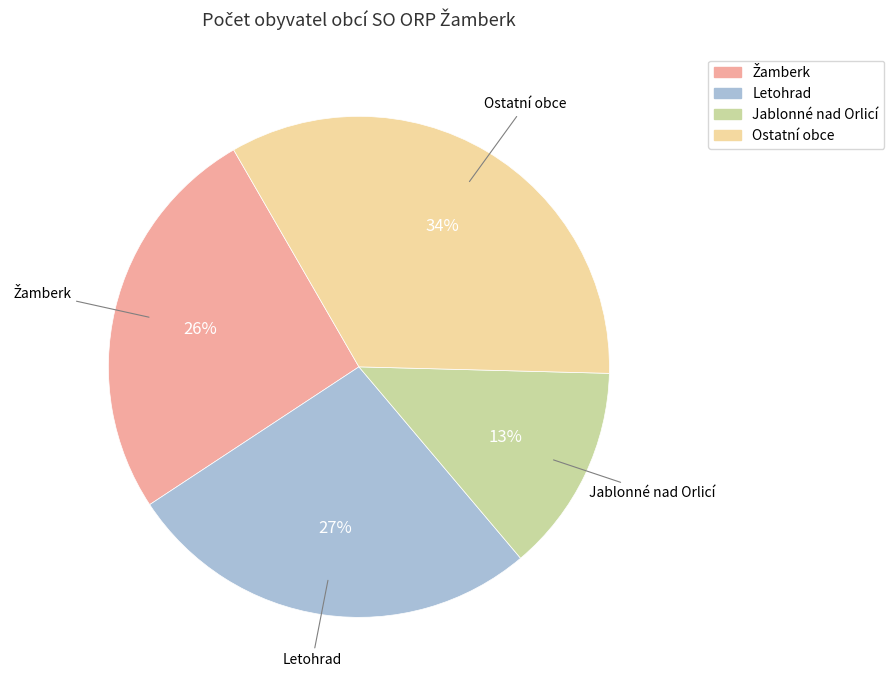

How many slices are in this pie chart?

4